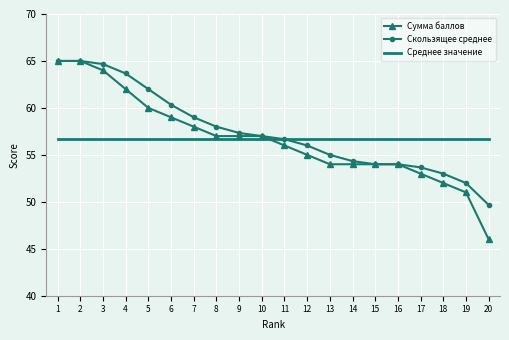

Is the value of Скользящее среднее at 18 greater than the value of Сумма баллов at 12?

No